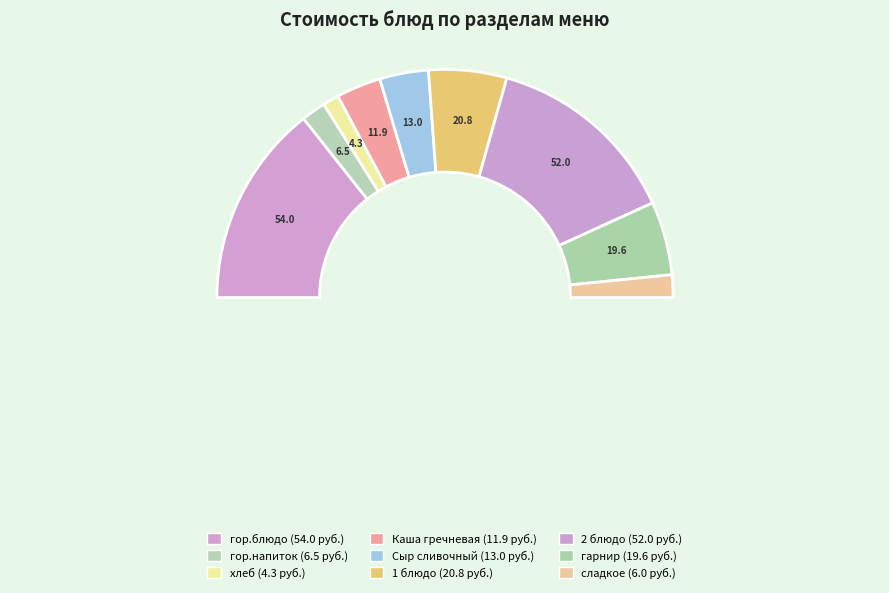

How many slices are in this pie chart?

9